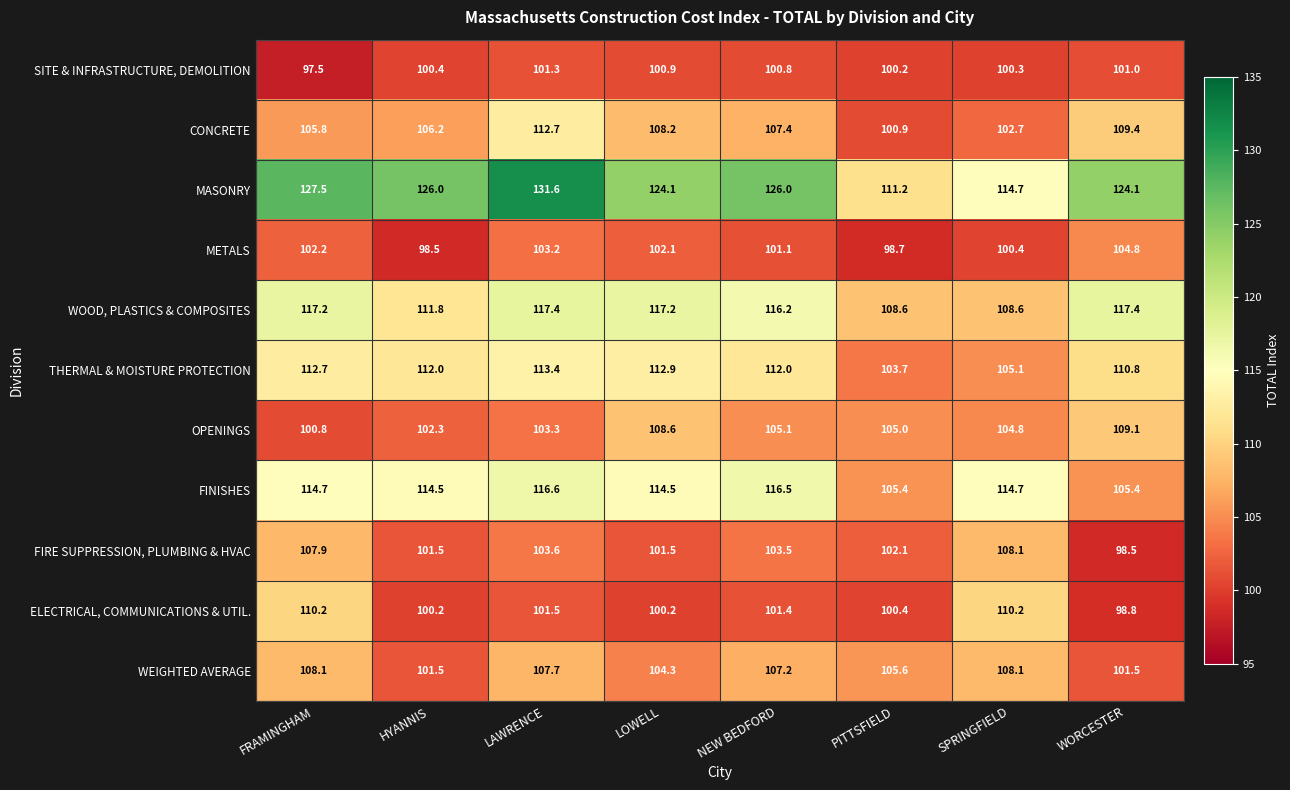

Which category has the lowest value across all series?

FRAMINGHAM